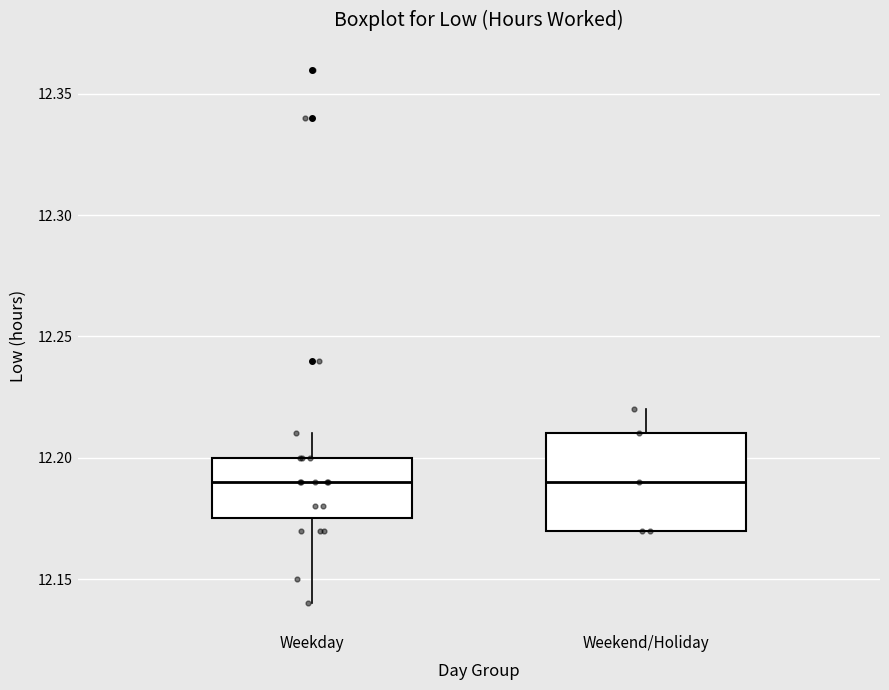

Where is the lower edge of the box for Weekend/Holiday on the y-axis? The values are not printed on the chart, so give them approximately, as read against the axis.

12.170